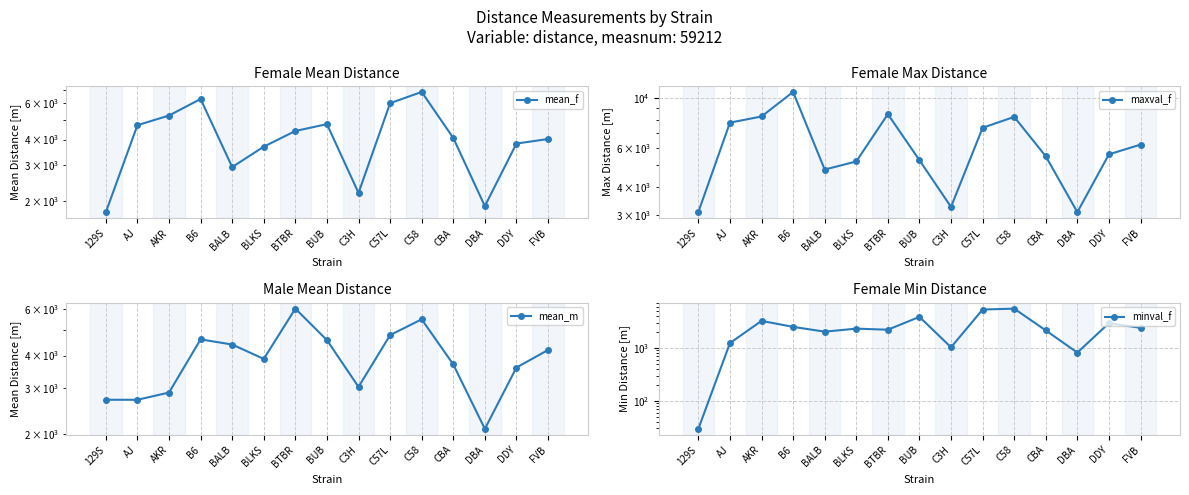

Does the chart have visible grid lines?

Yes